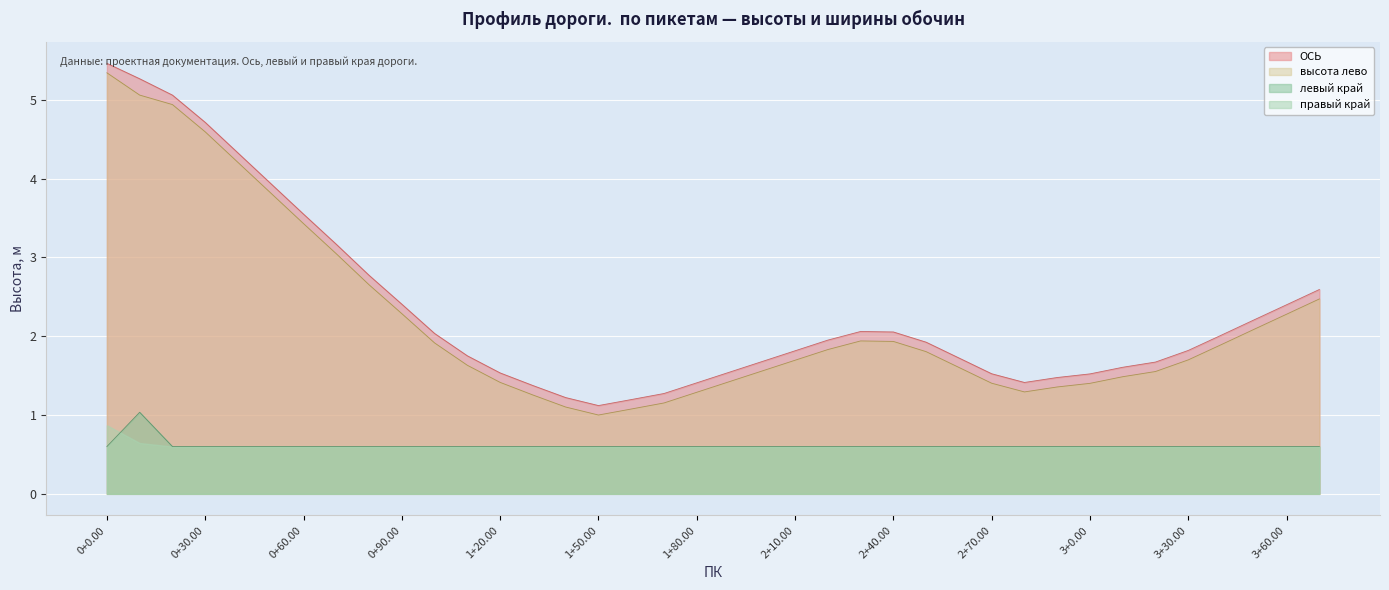

Which category has the highest value in the высота лево series?

0+0.00